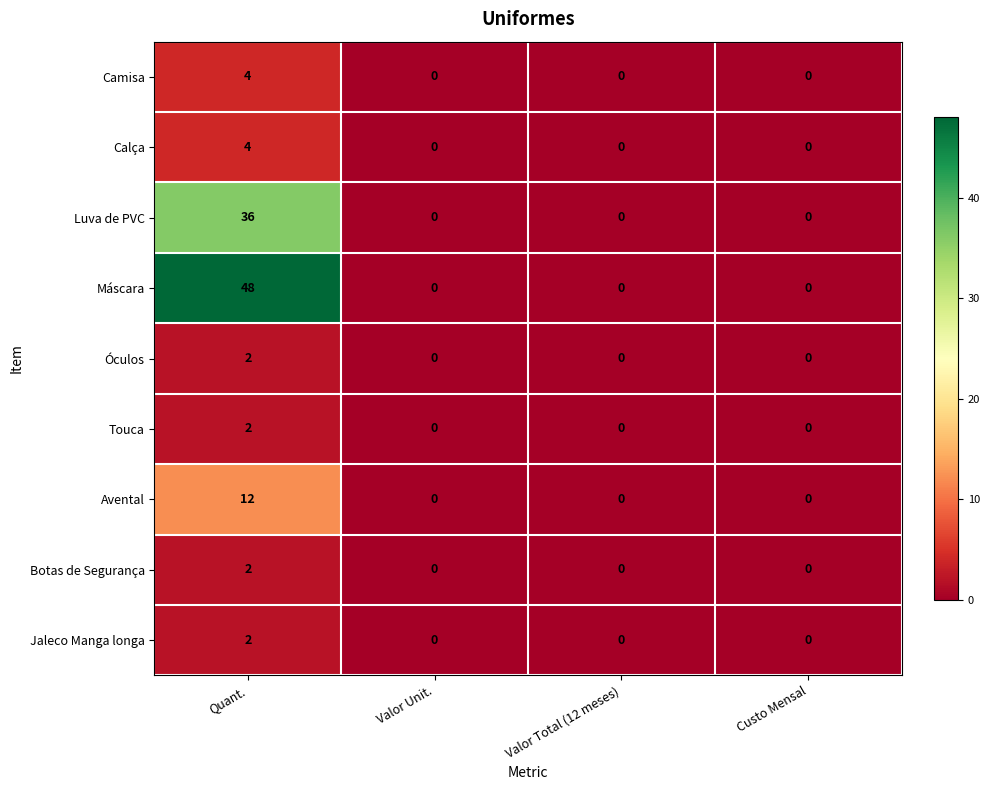

Between Quant. and Valor Unit., which series saw the biggest shift?

Máscara